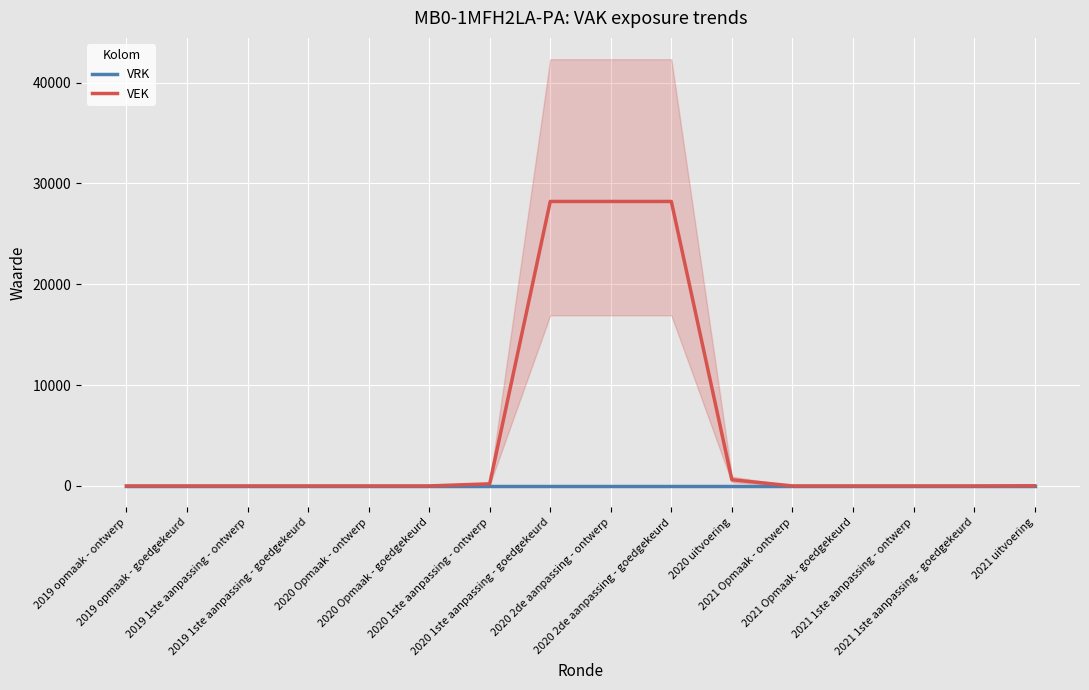

How many lines are shown in the chart?

2